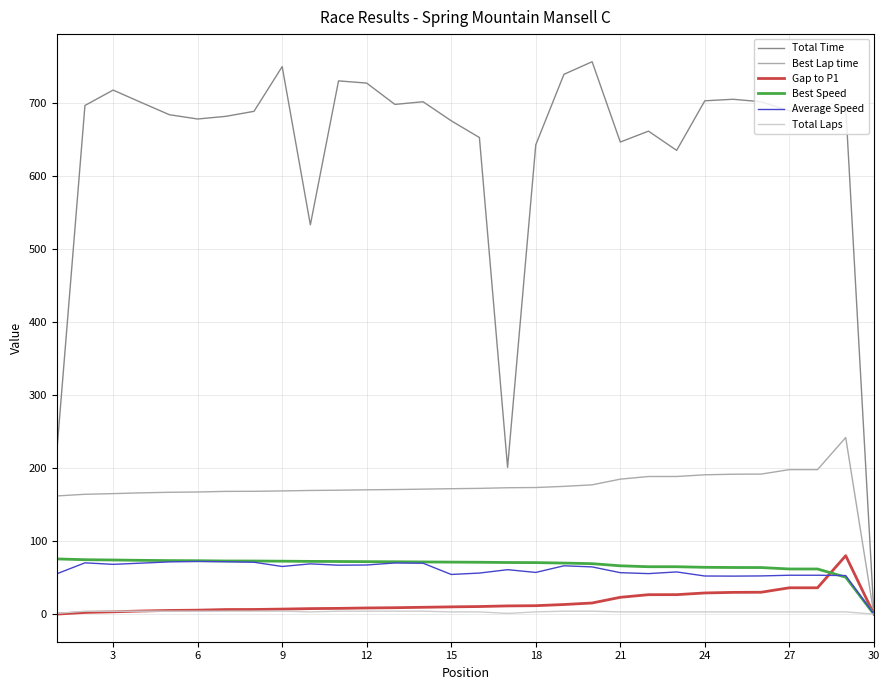

What is the maximum value shown in the chart?

756.9